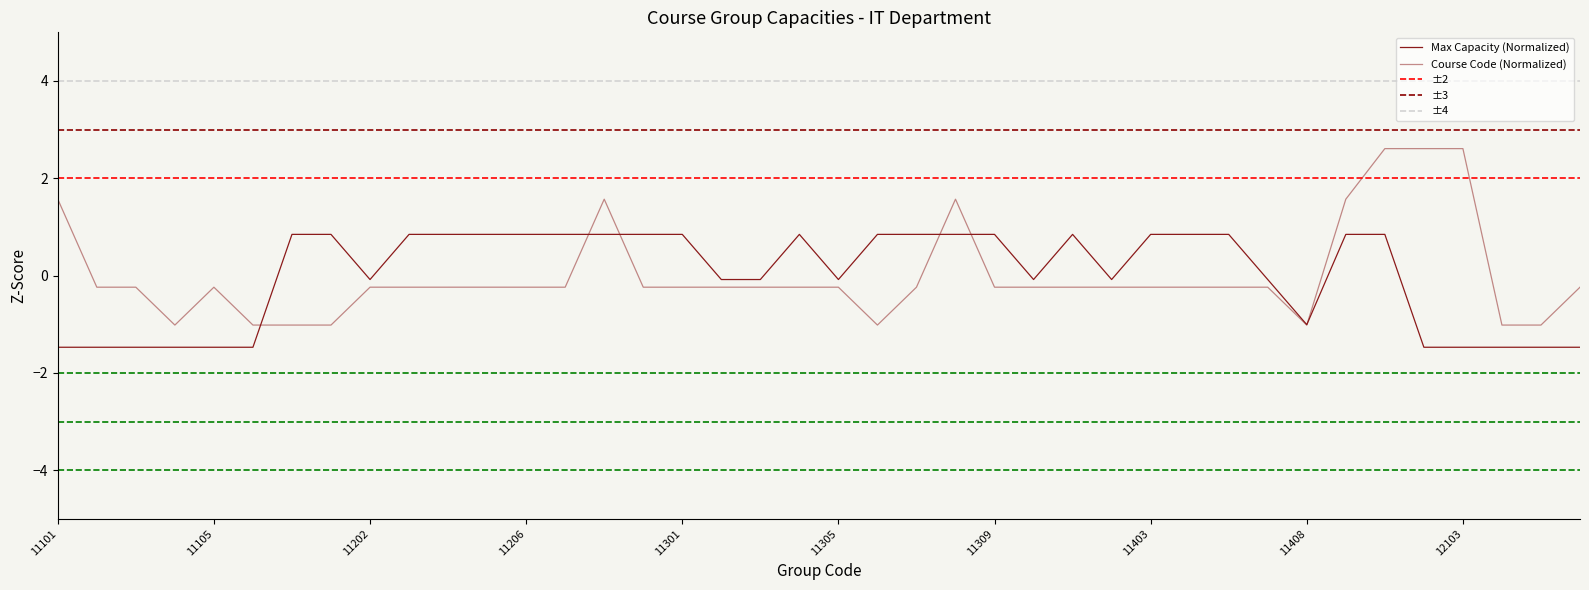

How many negative values does the Course Code series have?

33